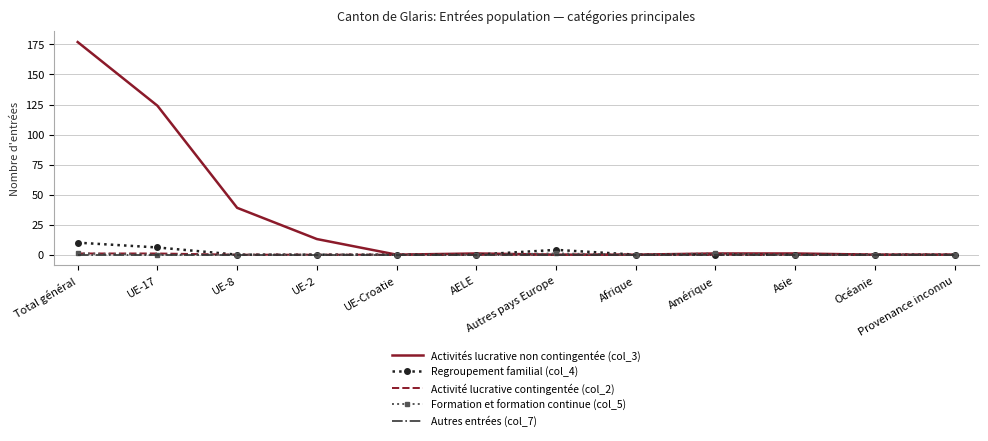

Which series has the widest spread of values?

Activités lucrative non contingentée (col_3)